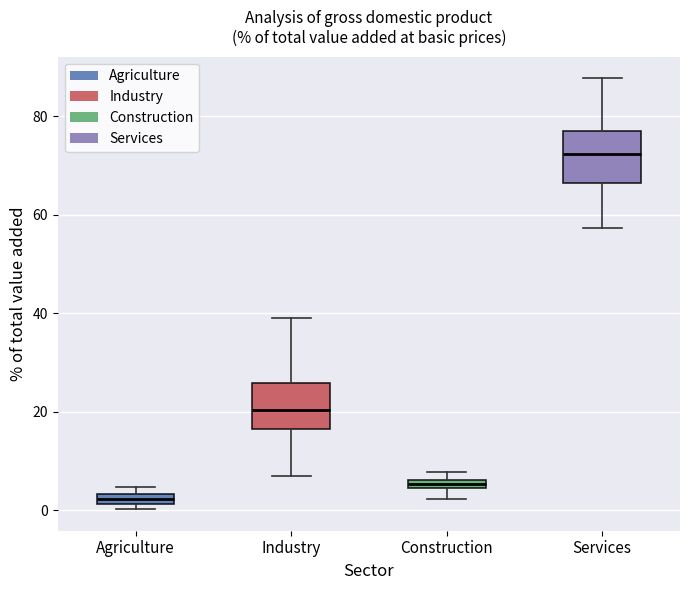

Which box's median line is the highest?

Services